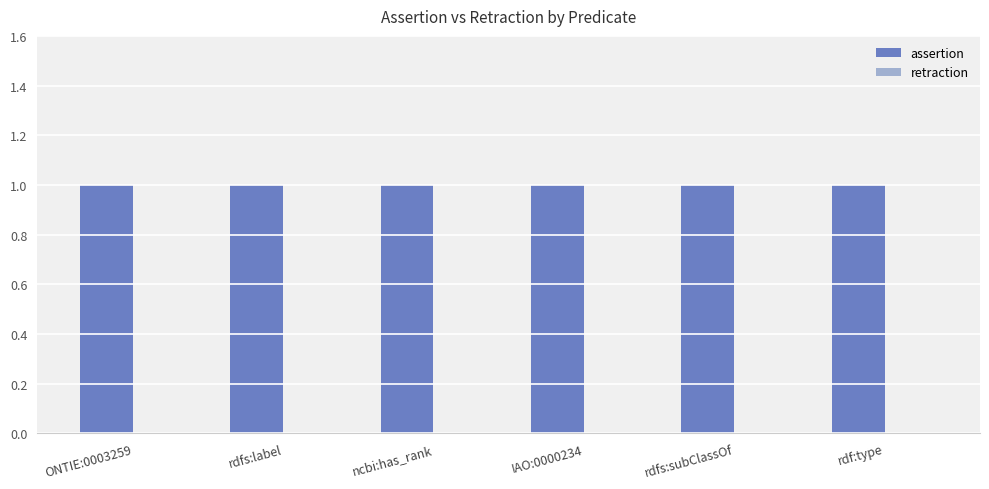

Is the value of assertion at IAO:0000234 greater than the value of retraction at rdfs:subClassOf?

Yes